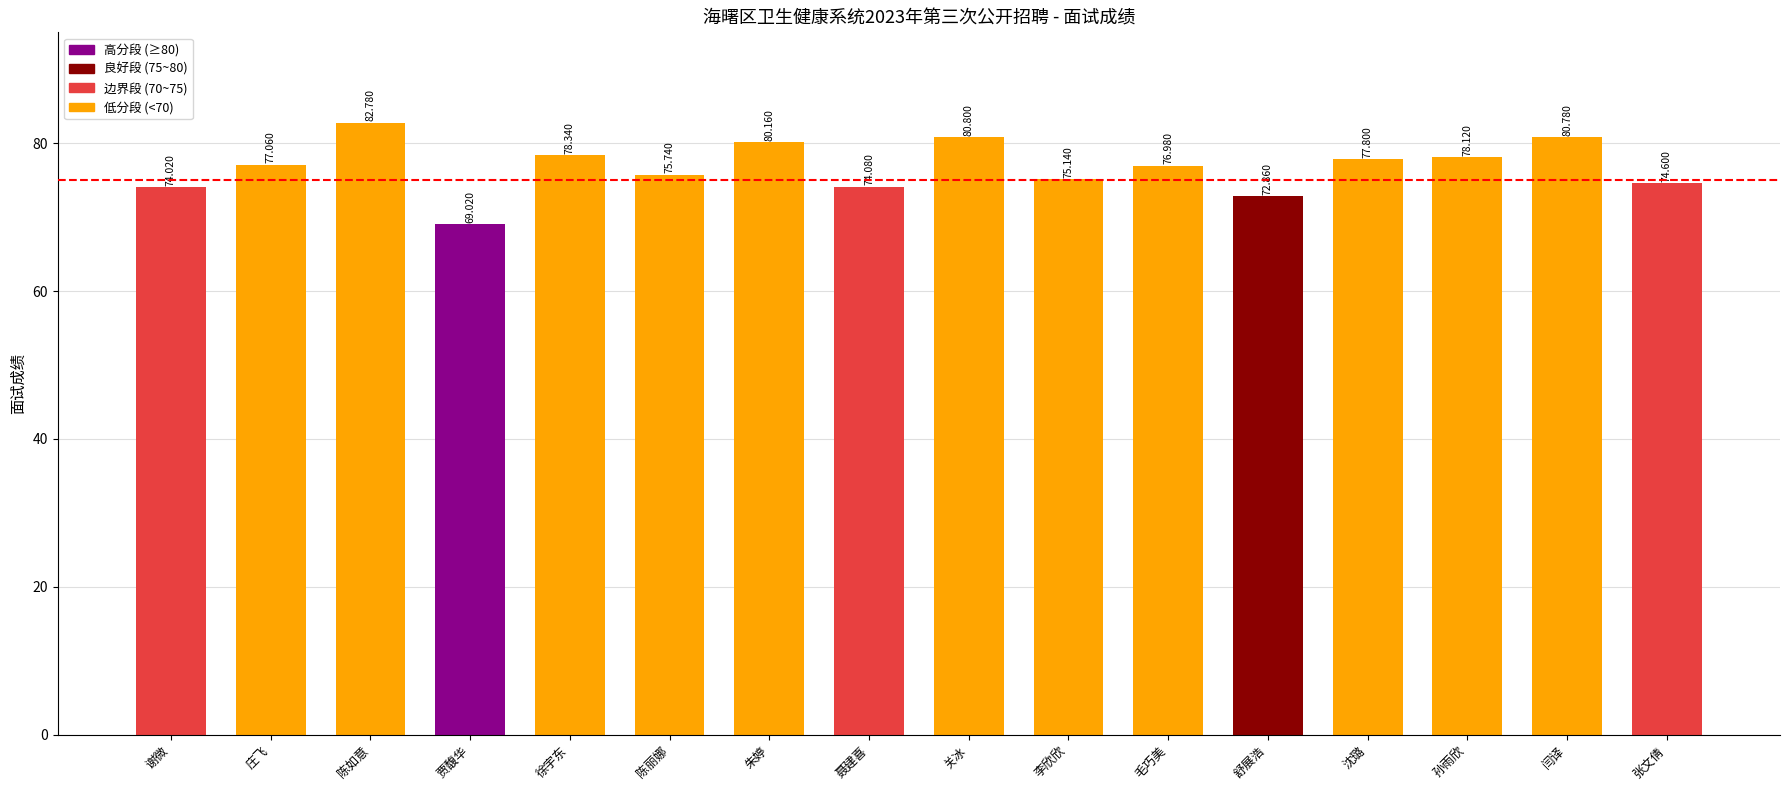

The value at 庄飞 is 112.0. True or false?

False